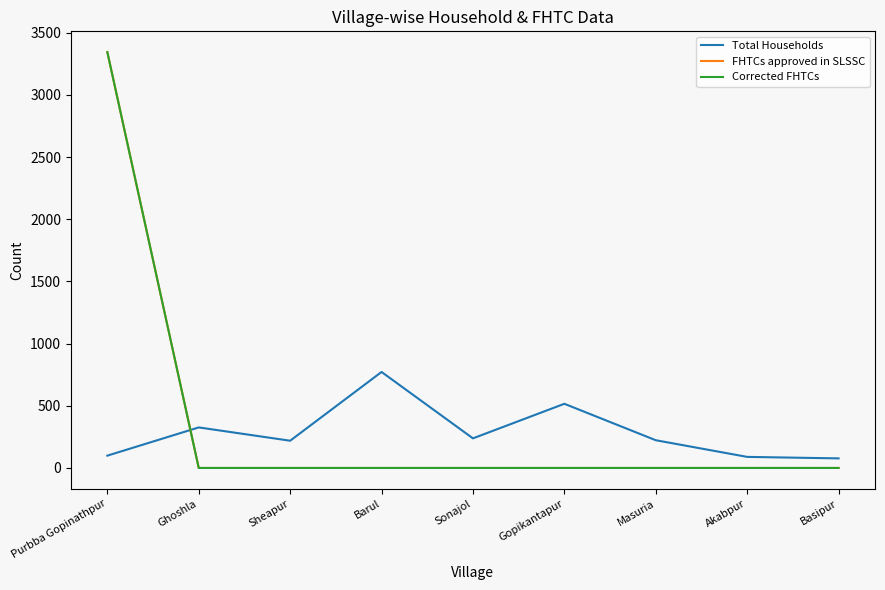

The Corrected FHTCs series shows -1210 at Basipur. True or false?

False